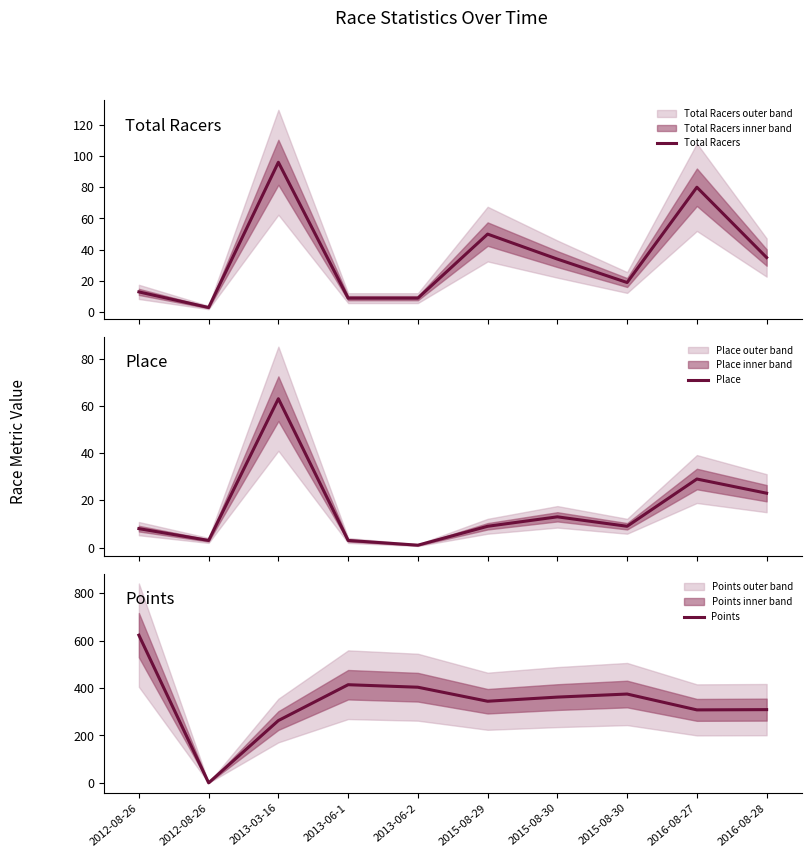

What value does the Place series have at 2015-08-29?

9.0